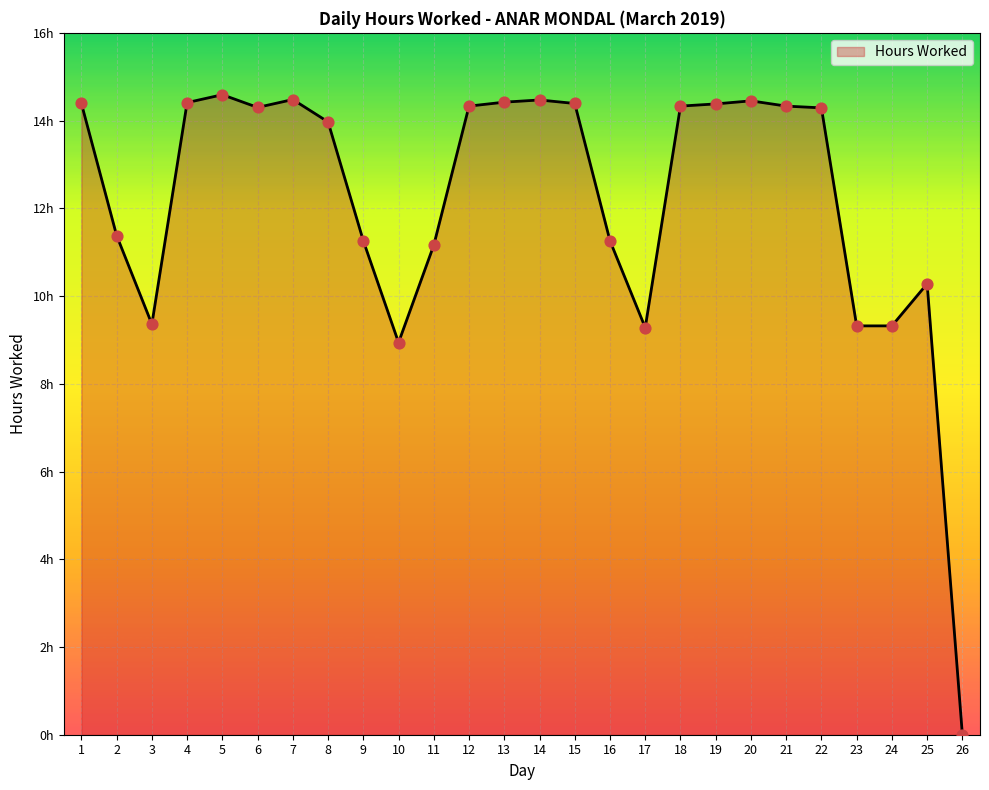

Between 24 and 16, which is larger?

16